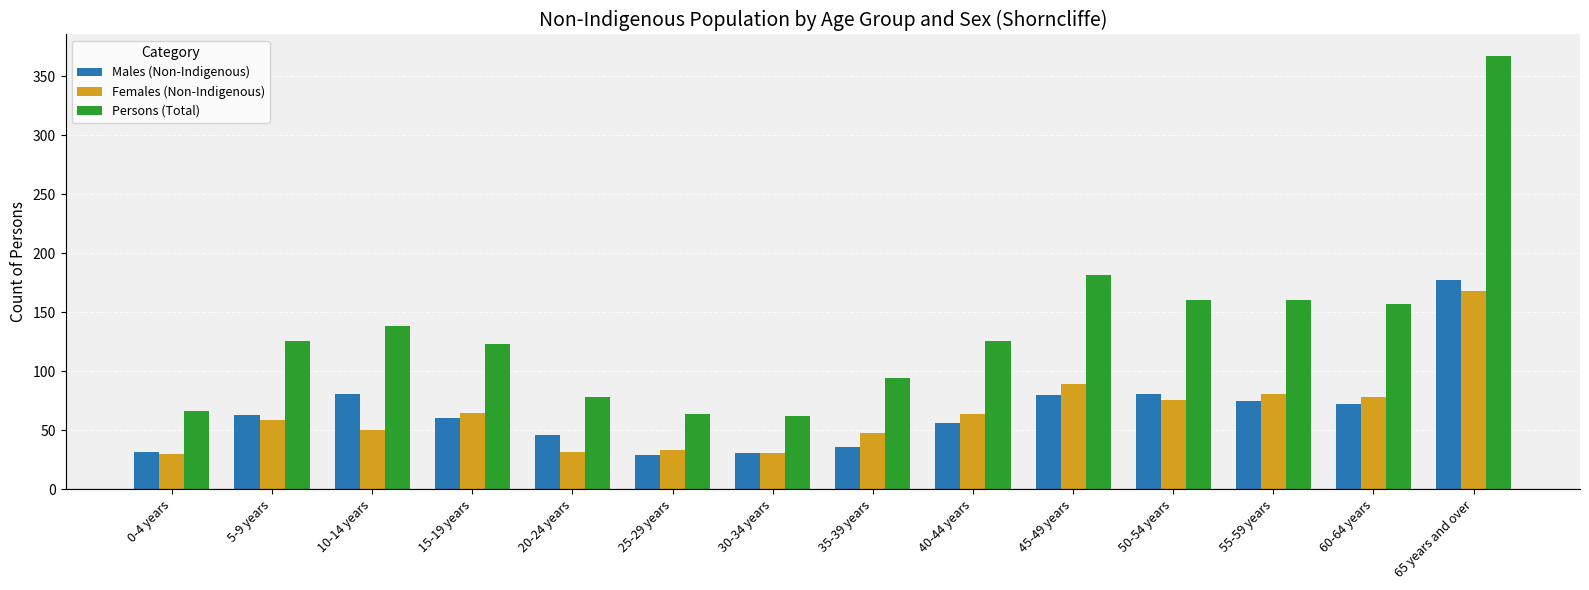

Which label corresponds to the largest value in the chart?

65 years and over